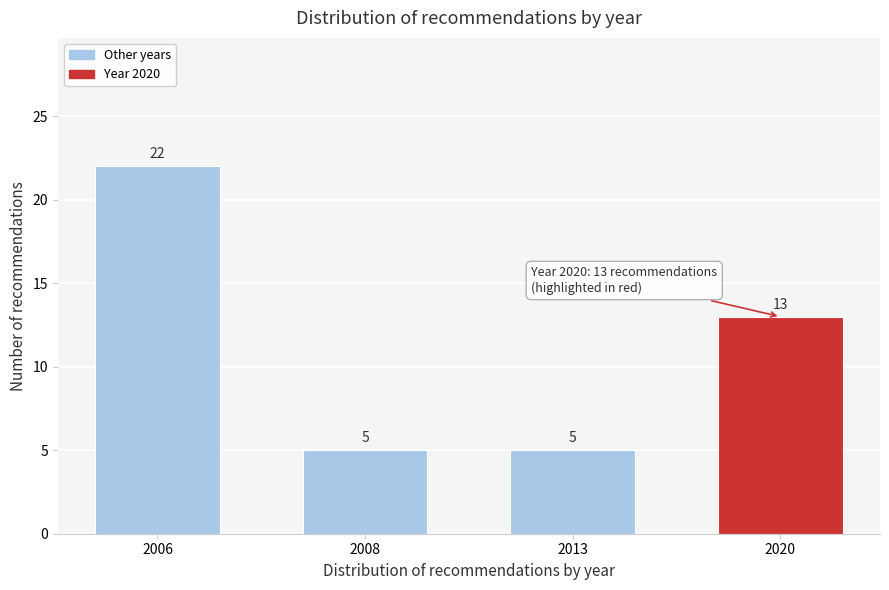

Reading left to right, what are all the values shown in this chart?

2006=22	2008=5	2013=5	2020=13